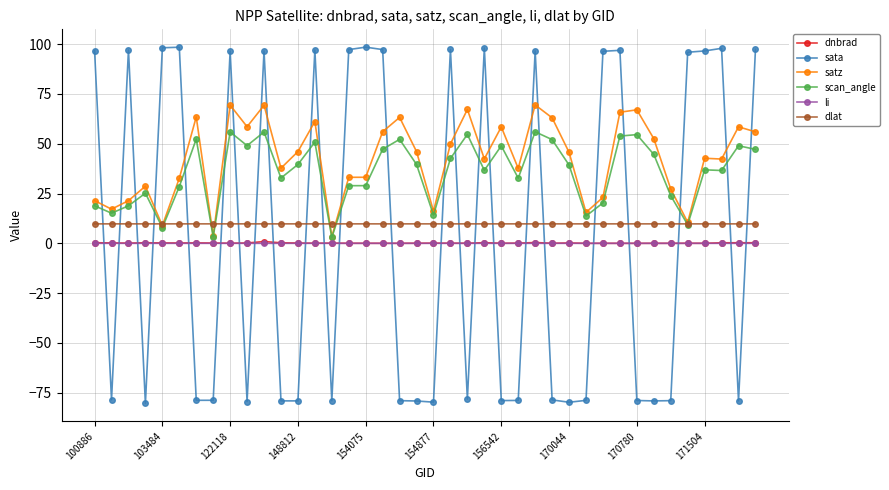

True or false: scan_angle and li cross at least once.

False